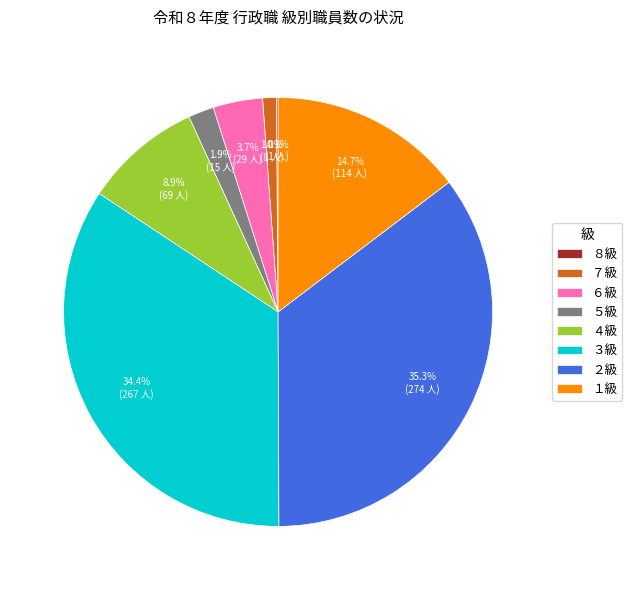

What percentage do ６級 and ３級 together represent?

38.1%